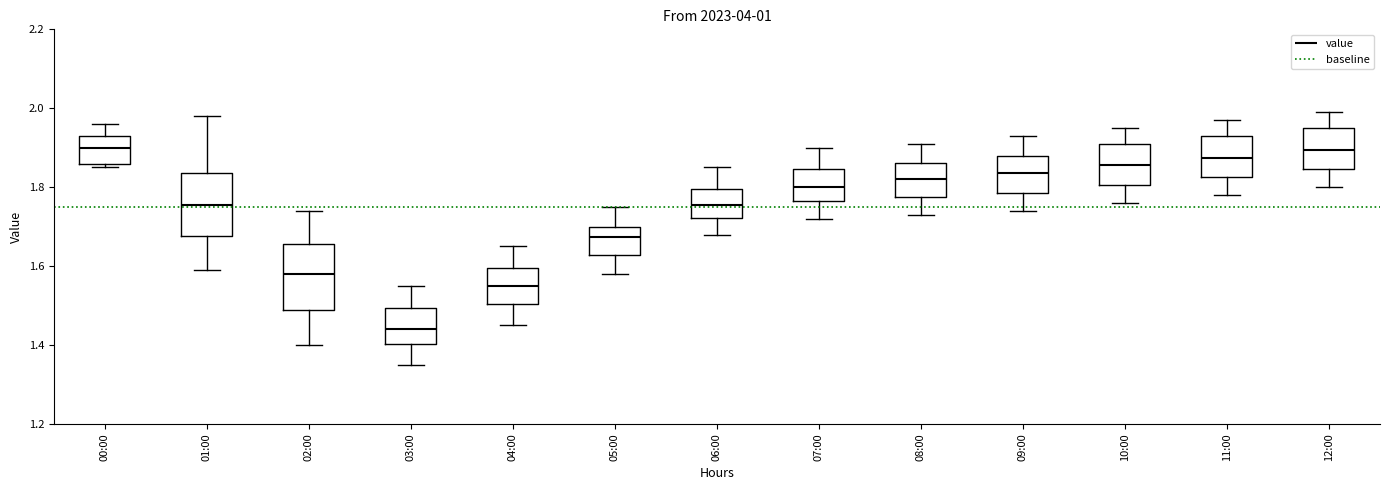

Reading left to right, transcribe this box plot: for each box, give where its median line is, the range the box spans, and where its two whiskers end, as read against the y-axis. The values are not printed on the chart, so give them approximately, as read against the axis.

00:00: median 1.90, box 1.86 to 1.94, whiskers 1.86 (just below the box's lower edge) to 1.96
01:00: median 1.76, box 1.68 to 1.84, whiskers 1.60 to 1.98
02:00: median 1.58, box 1.50 to 1.66, whiskers 1.40 to 1.74
03:00: median 1.44, box 1.40 to 1.50, whiskers 1.36 to 1.56
04:00: median 1.56, box 1.50 to 1.60, whiskers 1.46 to 1.66
05:00: median 1.68, box 1.62 to 1.70, whiskers 1.58 to 1.76
06:00: median 1.76, box 1.72 to 1.80, whiskers 1.68 to 1.86
07:00: median 1.80, box 1.76 to 1.84, whiskers 1.72 to 1.90
08:00: median 1.82, box 1.78 to 1.86, whiskers 1.74 to 1.92
09:00: median 1.84, box 1.78 to 1.88, whiskers 1.74 to 1.94
10:00: median 1.86, box 1.80 to 1.92, whiskers 1.76 to 1.96
11:00: median 1.88, box 1.82 to 1.94, whiskers 1.78 to 1.98
12:00: median 1.90, box 1.84 to 1.96, whiskers 1.80 to 2.00